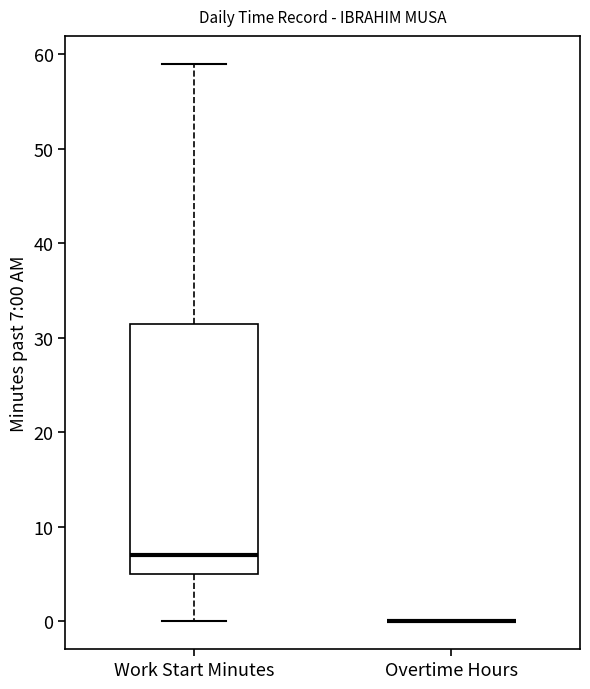

Where is the upper edge of the box for Work Start Minutes on the y-axis? The values are not printed on the chart, so give them approximately, as read against the axis.

32